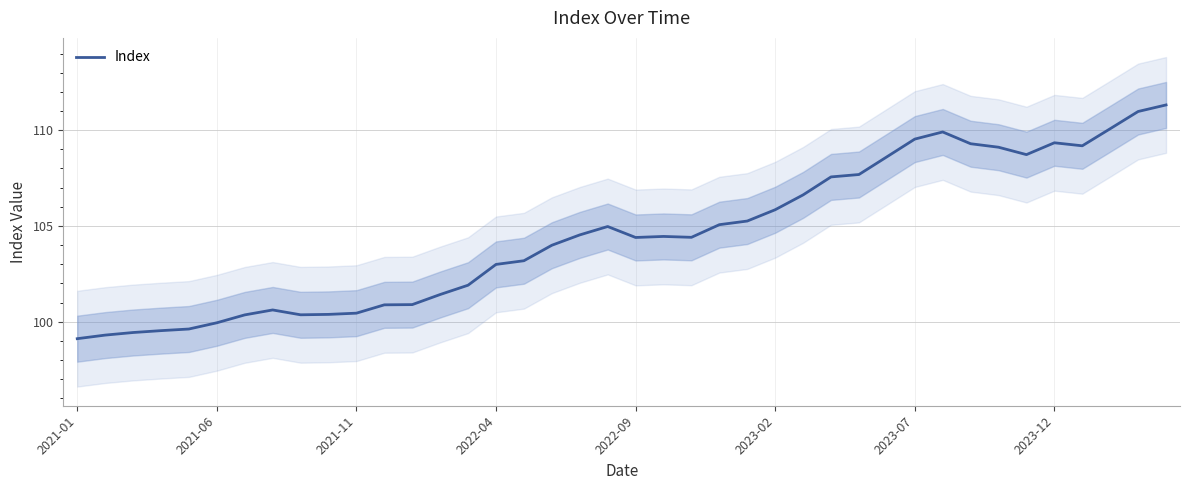

Where does the data first go above 104?

18